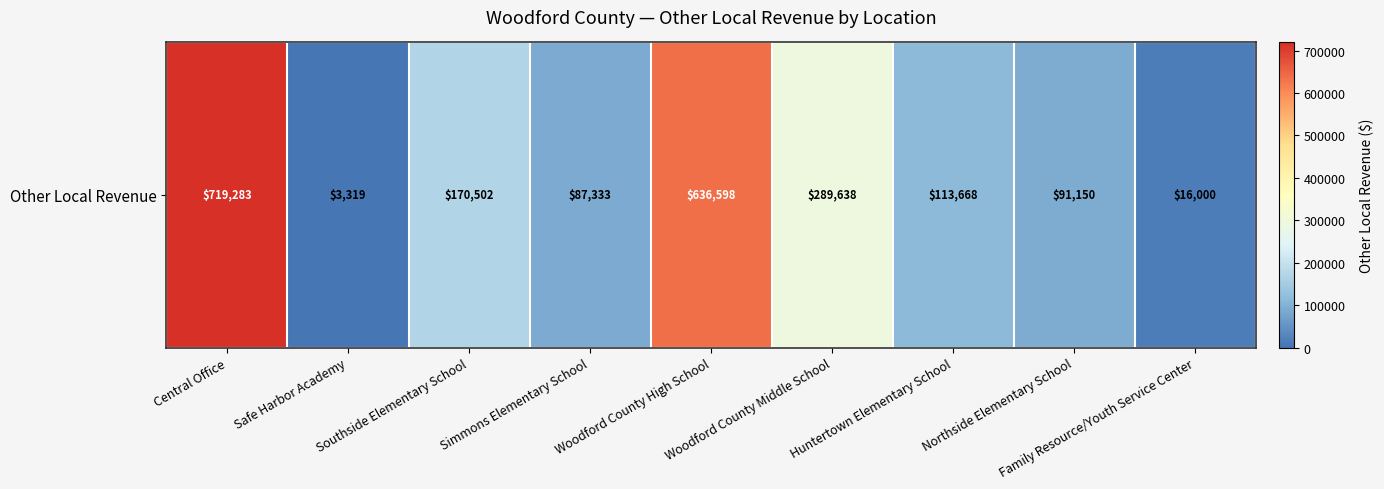

Approximately how many times larger is the value at Simmons Elementary School compared to Huntertown Elementary School?

0.8